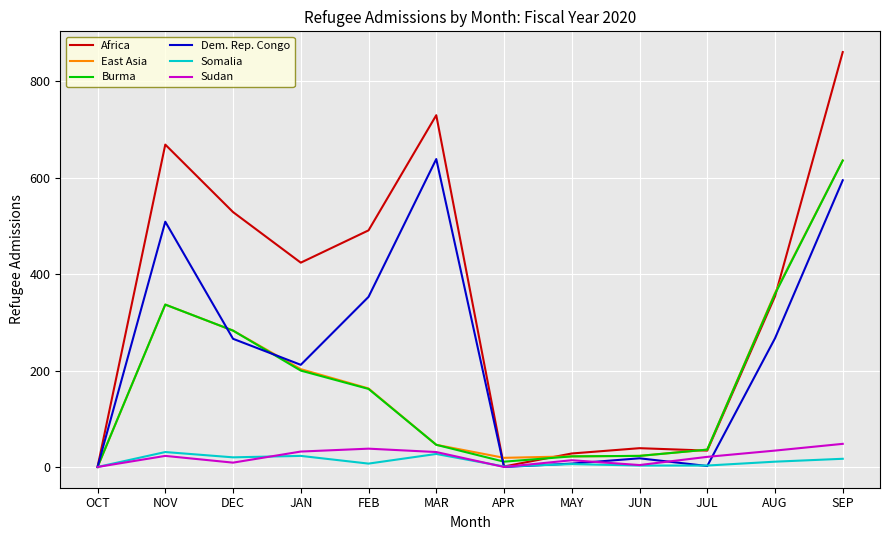

Where is the first local maximum for East Asia?

NOV